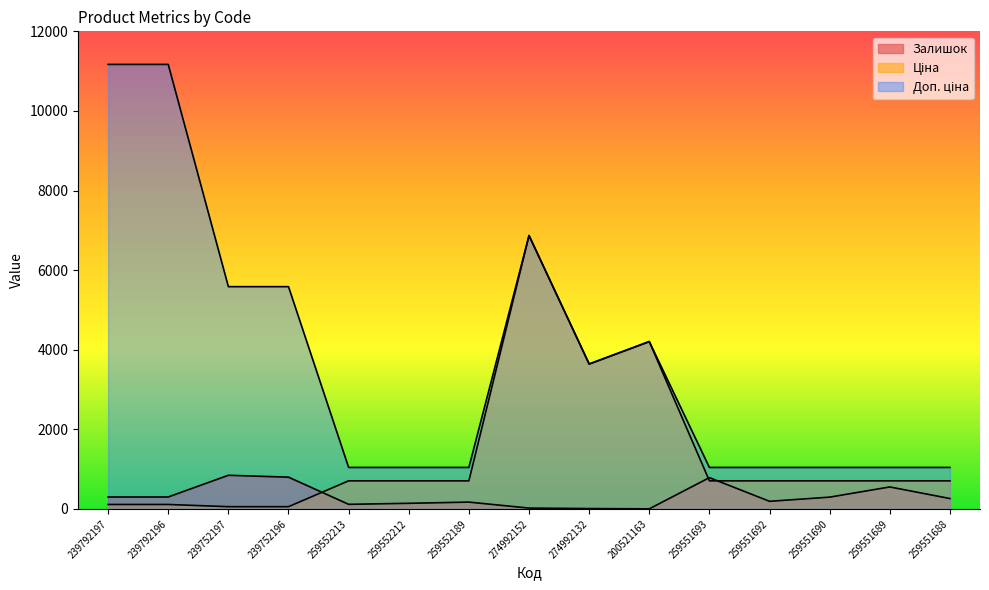

Which series has the widest spread of values?

Доп. ціна